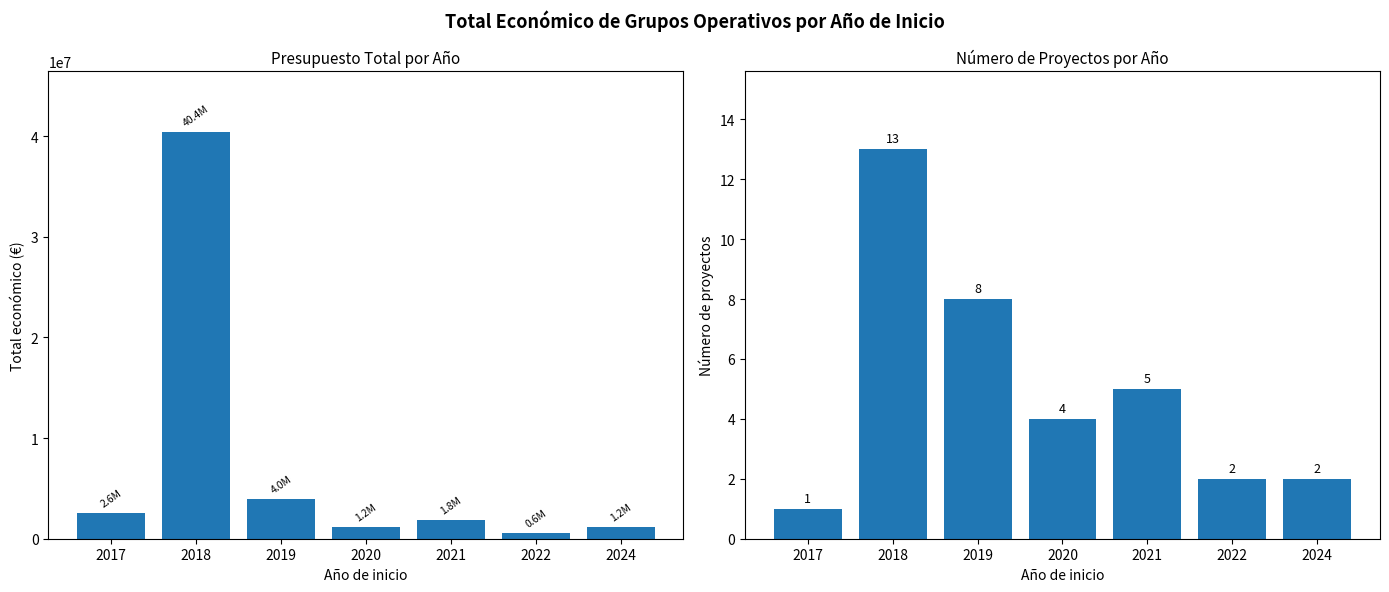

How many bars are there in total?

14